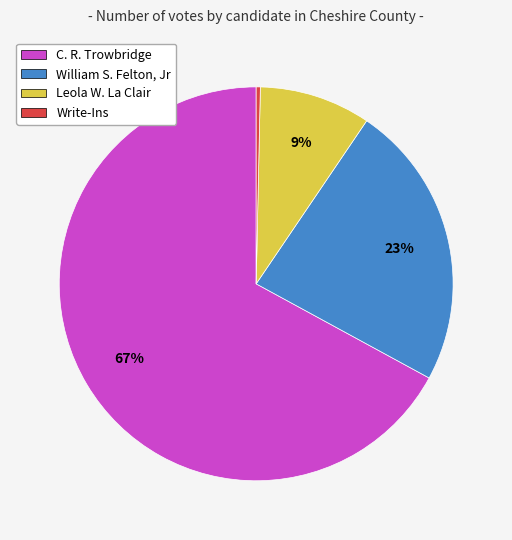

To the nearest percent, what is the difference between the Leola W. La Clair and William S. Felton, Jr slice percentages?

14%